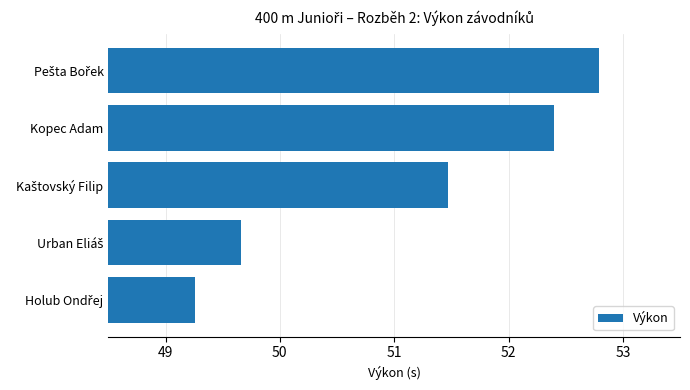

What is the average value?

51.1